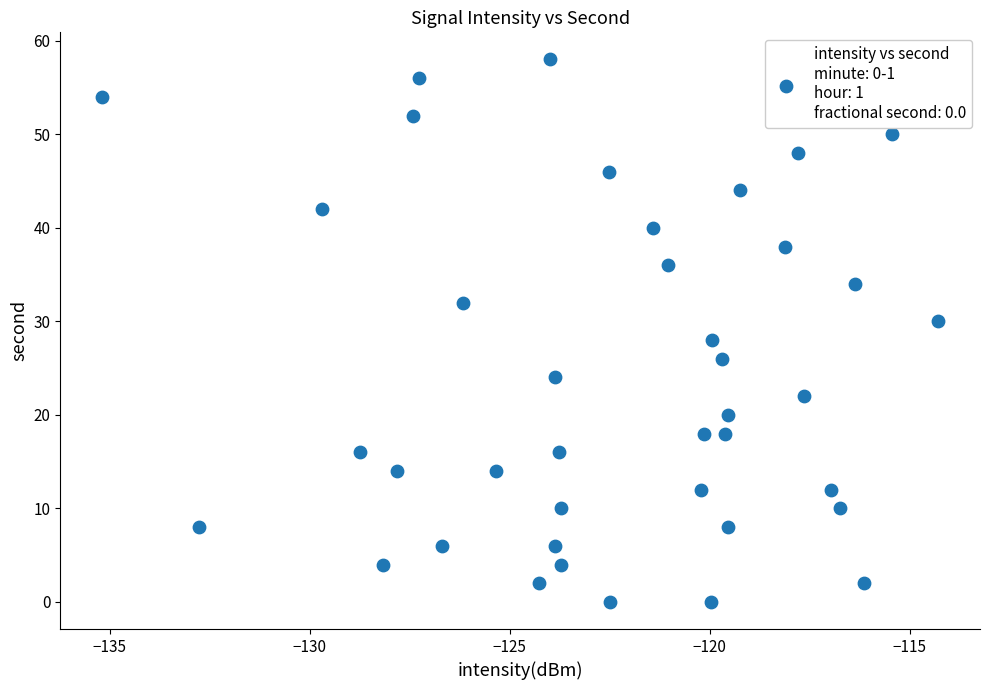

What is the range of Y values (max minus min)?

58